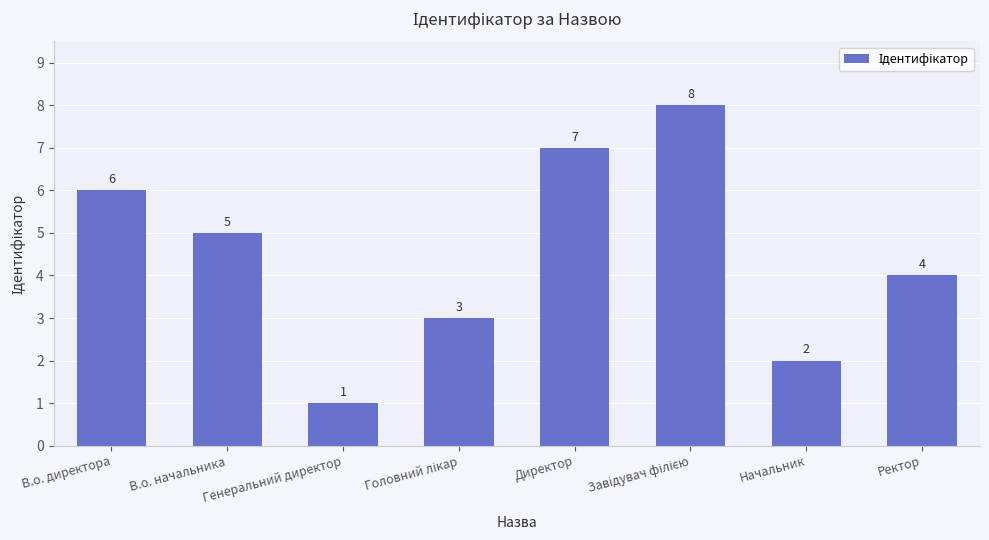

What is the value of the 8th bar from the left?

4